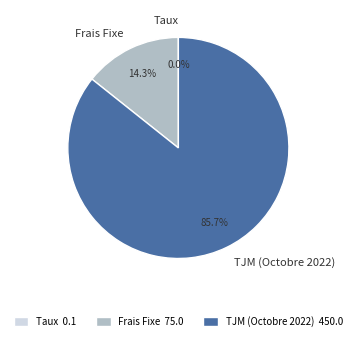

The Frais Fixe slice represents 28% of the pie. True or false?

False